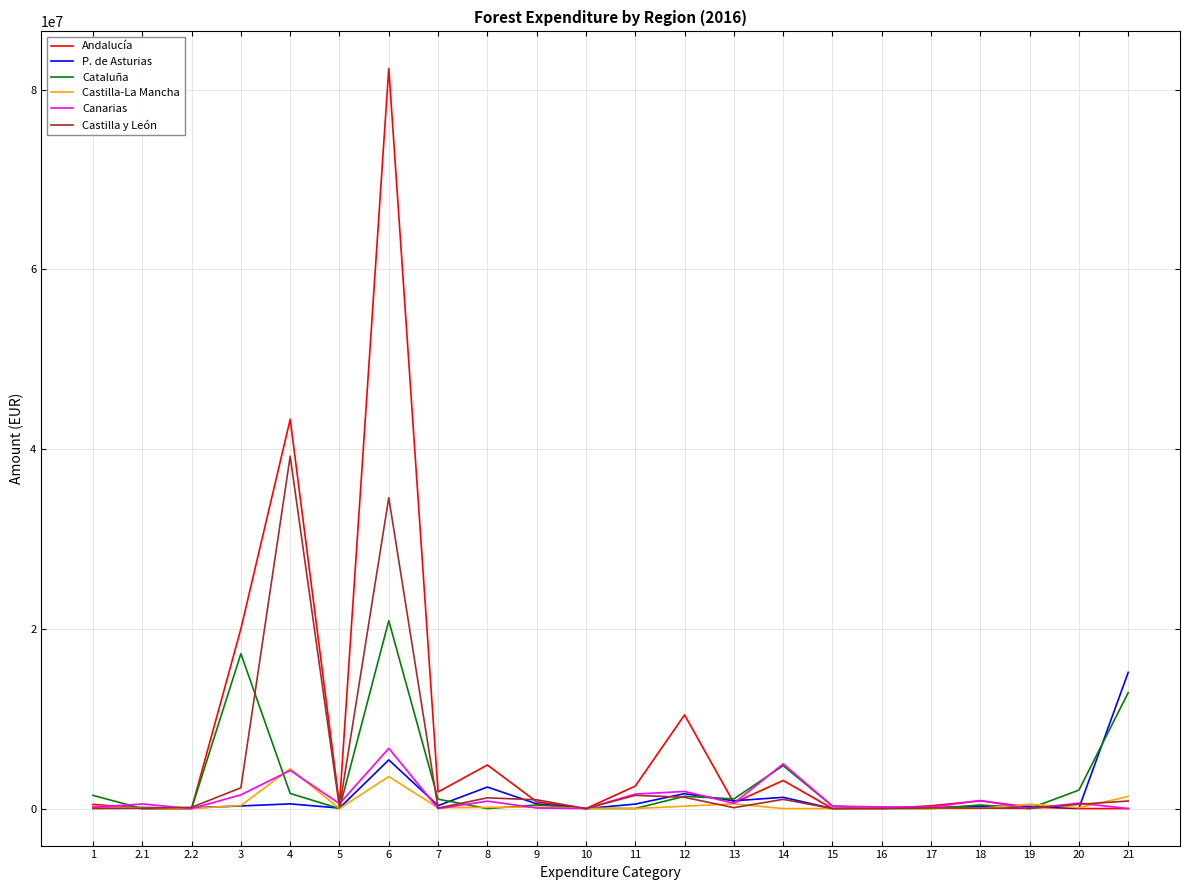

Between 10 and 11, which series saw the biggest shift?

Andalucía